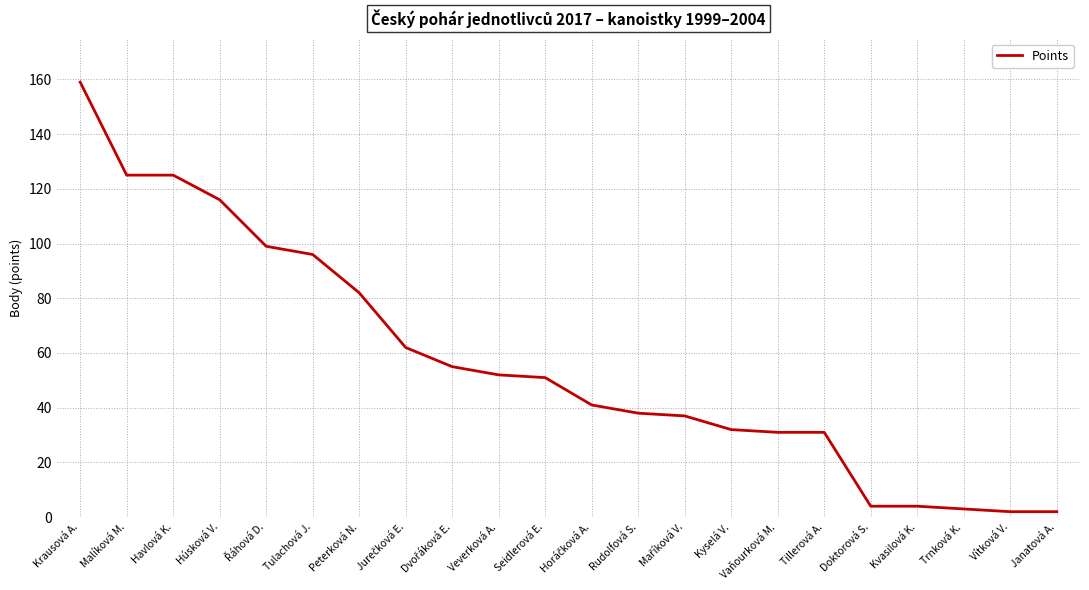

Reading left to right, what are all the values shown in this chart?

159	125	125	116	99	96	82	62	55	52	51	41	38	37	32	31	31	4	4	3	2	2